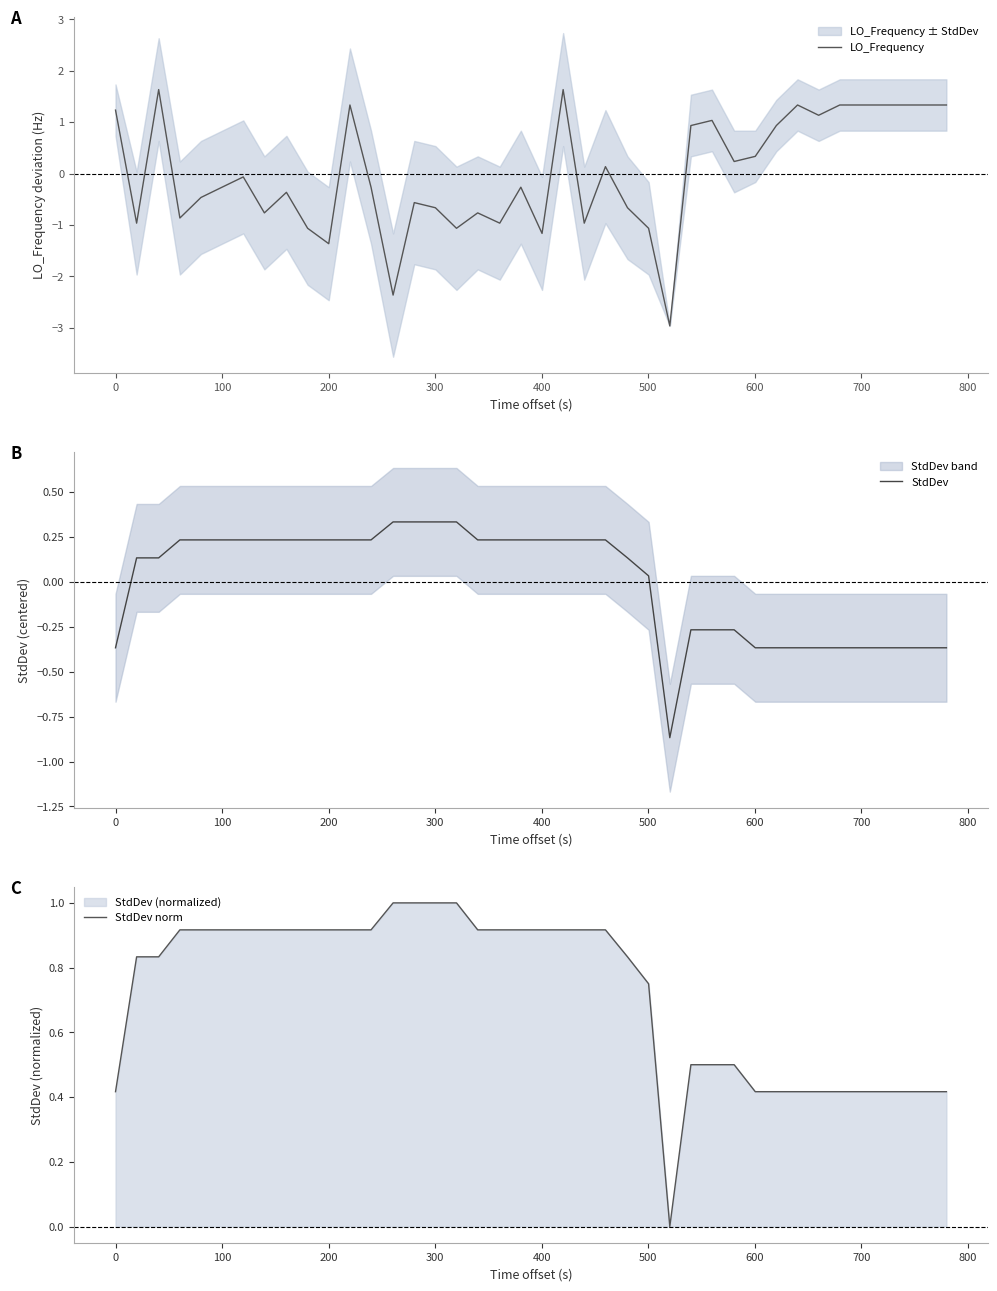

True or false: StdDev and StdDev norm intersect in this chart.

False